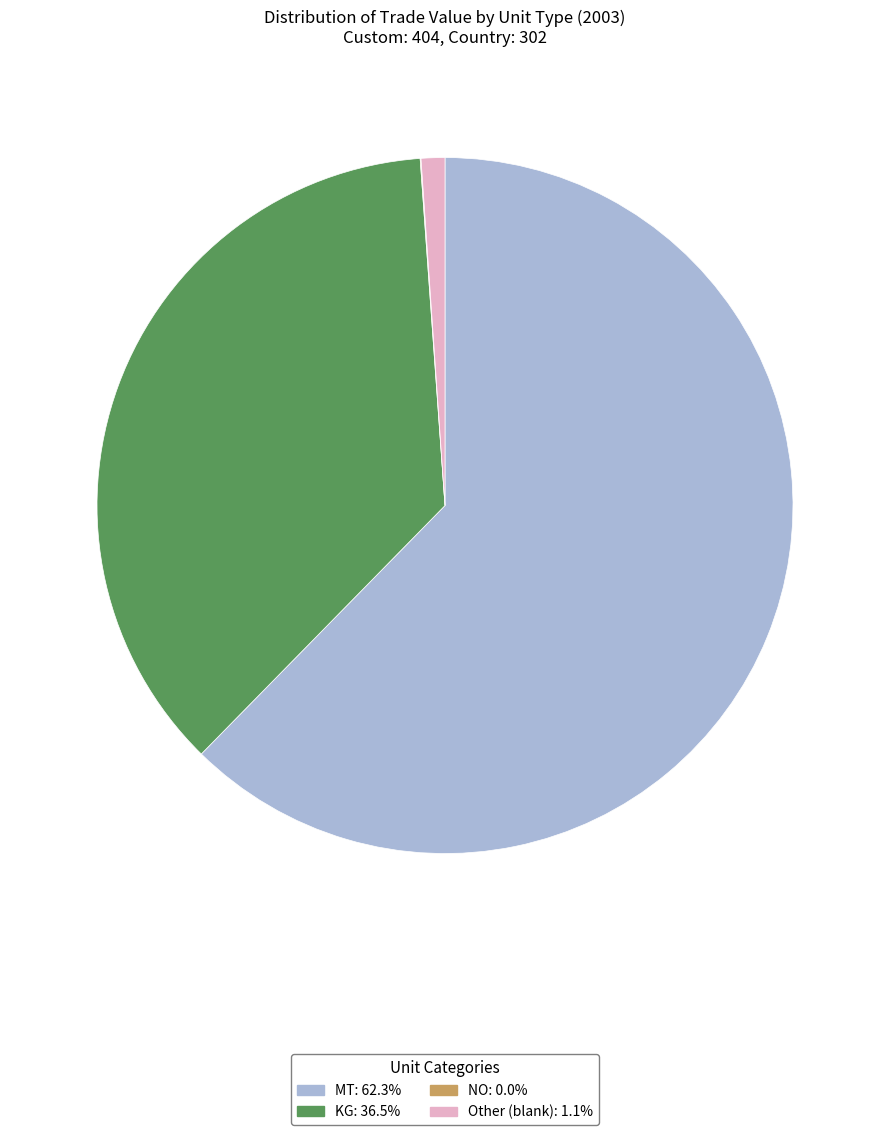

Is there any slice that represents more than half of the pie?

Yes